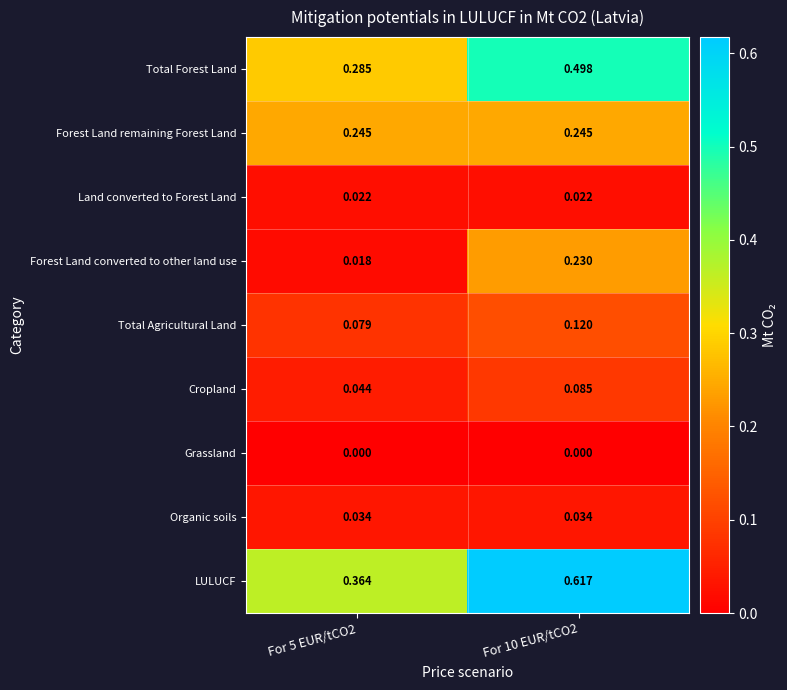

At how many categories does at least one series exceed 0?

2